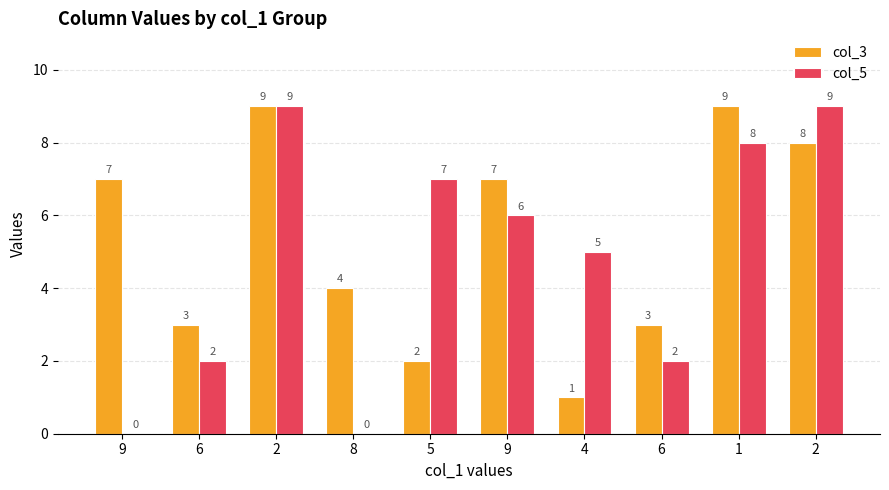

What is the difference between the col_5 values at 1 and 4?

3